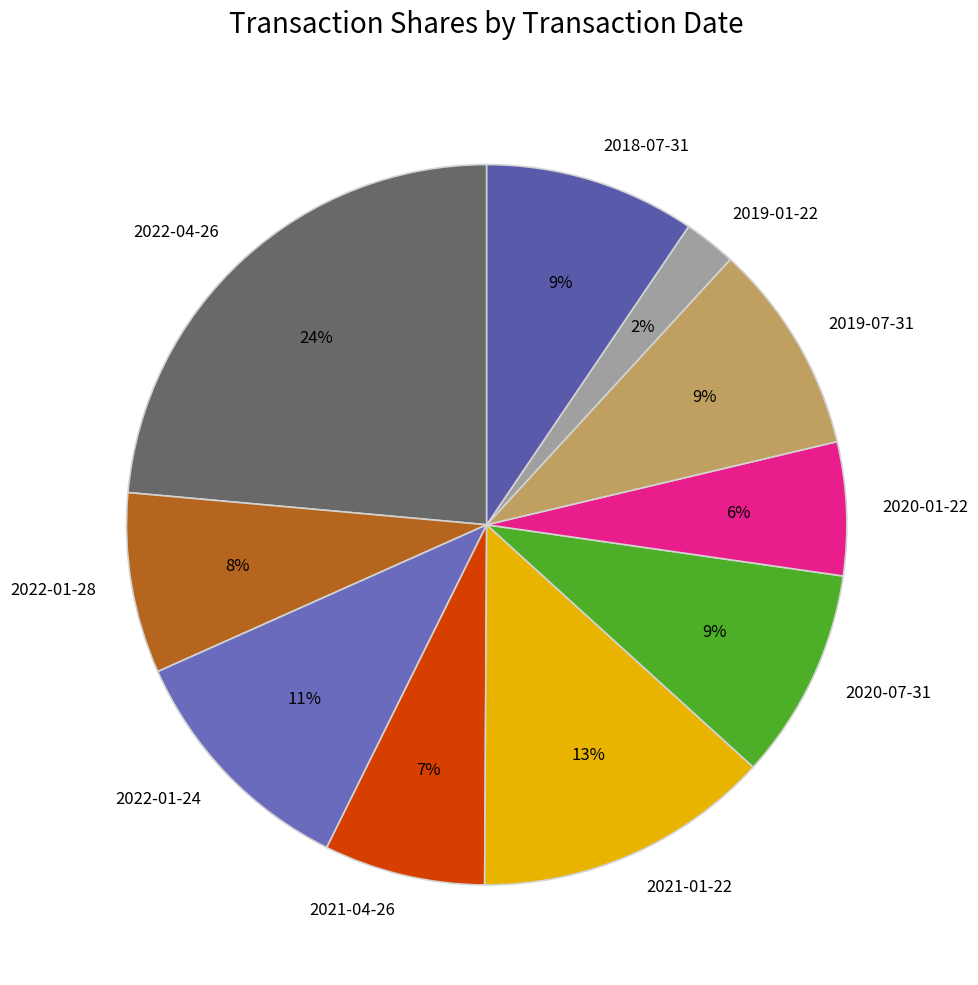

Which category has the smallest portion of the pie?

2019-01-22